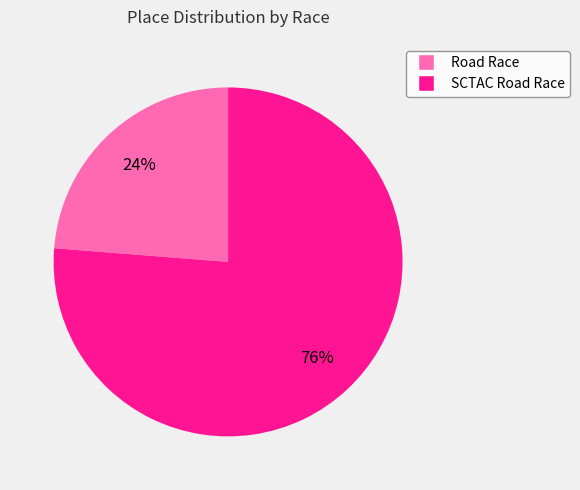

To the nearest percent, what is the average slice percentage?

50%